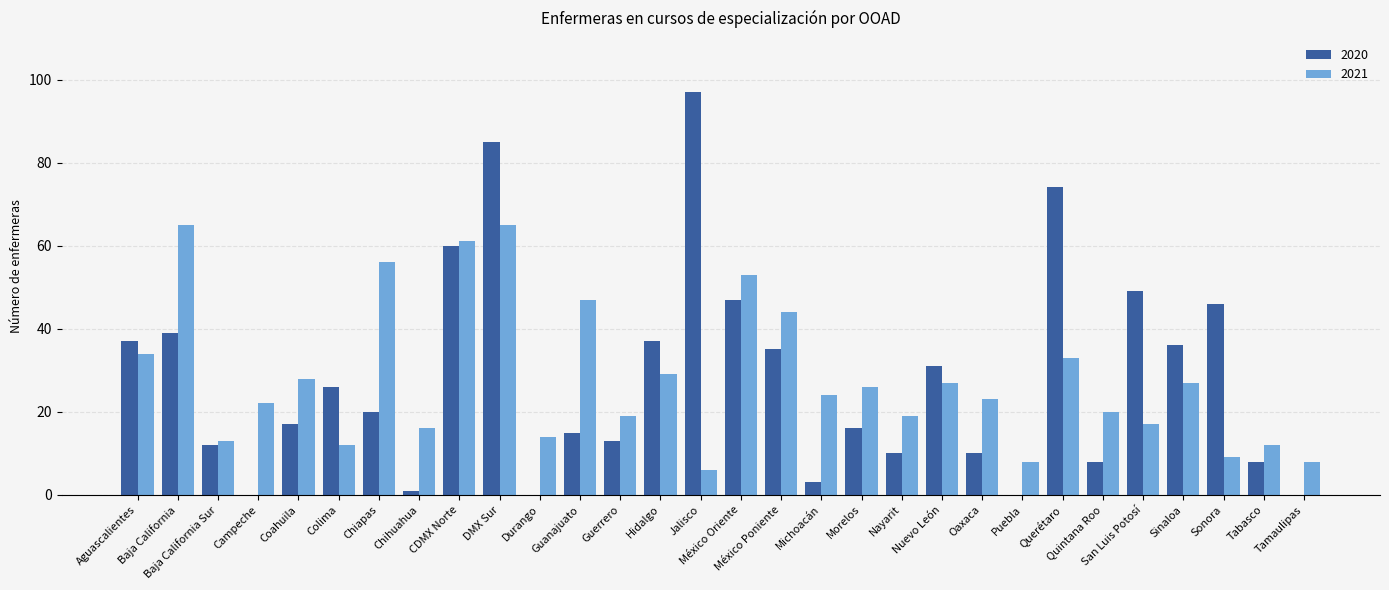

What is the sum of all 2021 values?

837